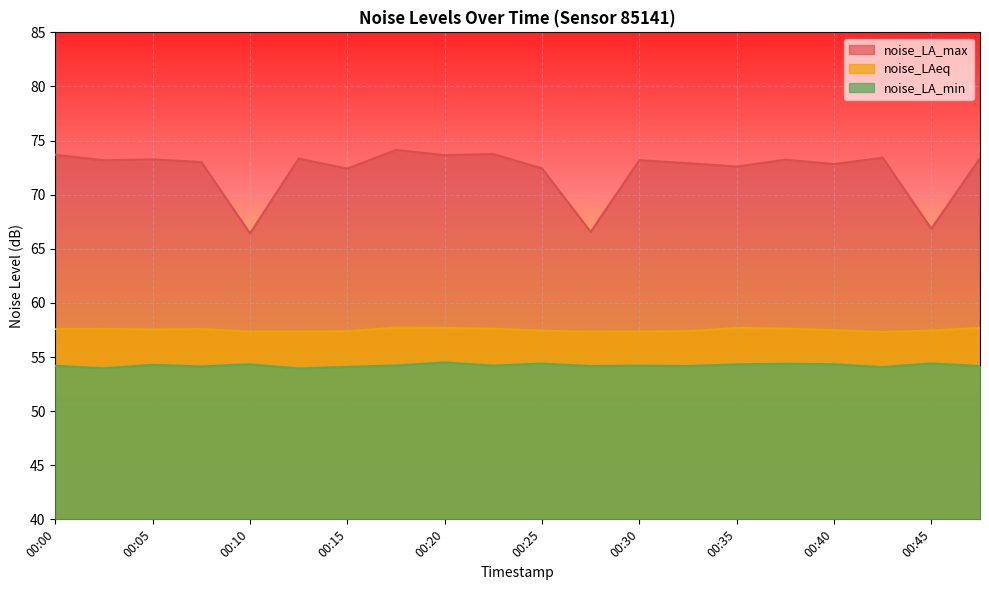

What is the sum of the noise_LA_max values at 00:40 and 00:37?

146.1